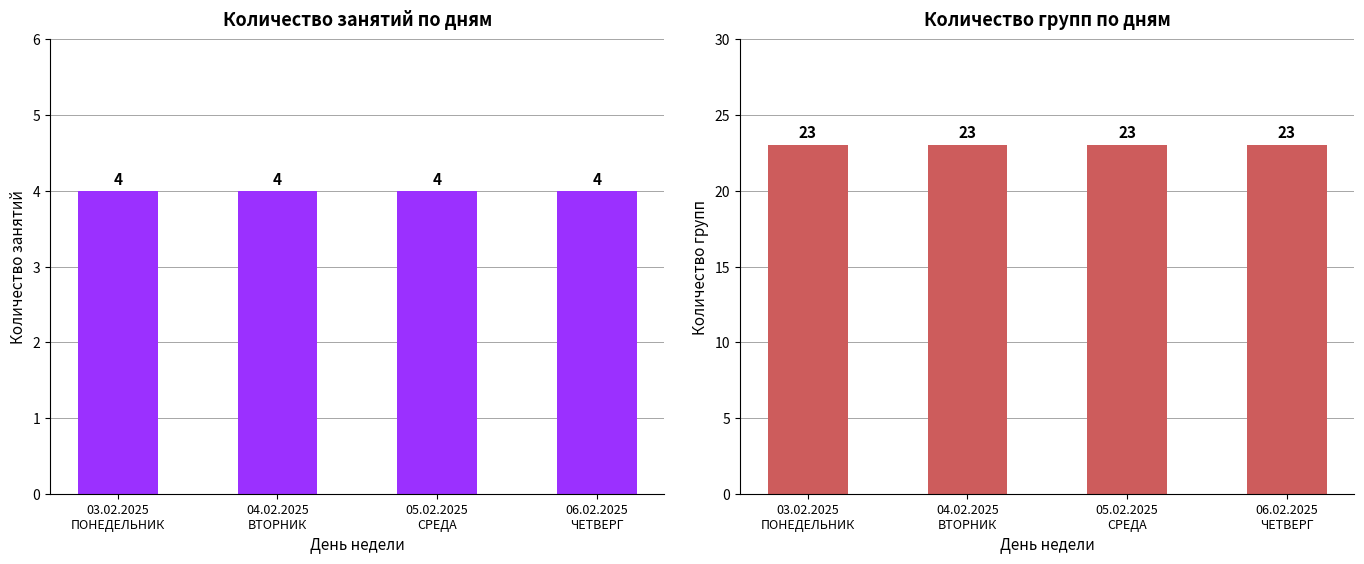

Does the chart contain any negative values?

No